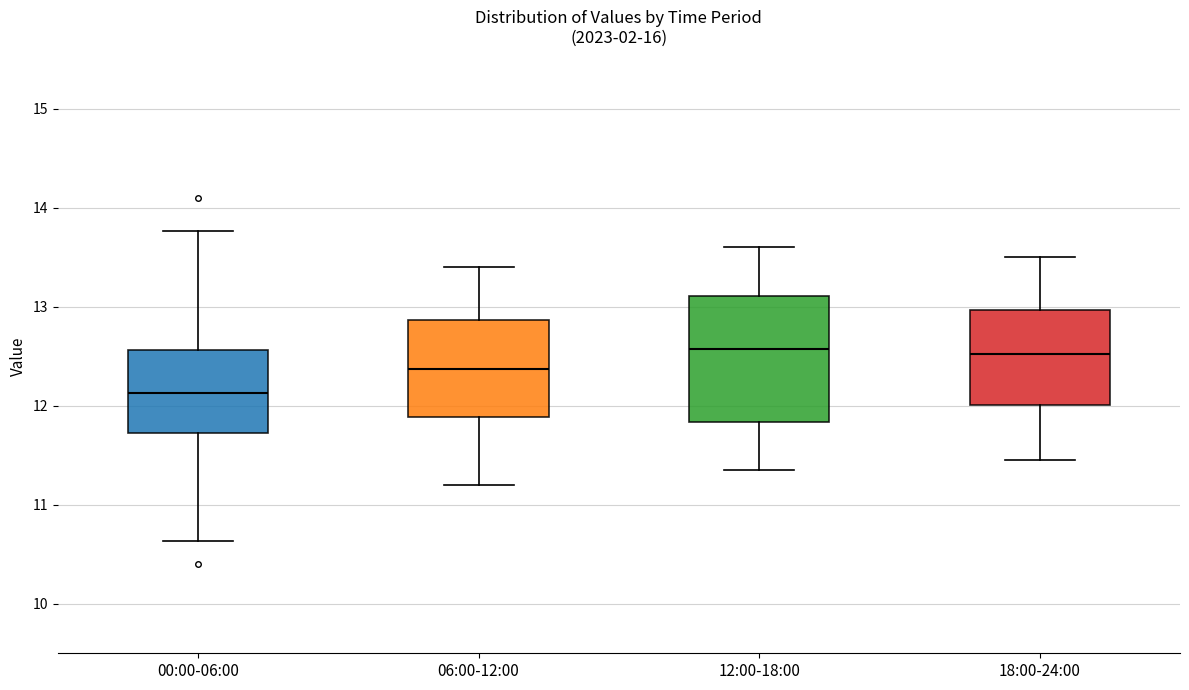

Comparing the boxes themselves (not the whiskers), which one is the tallest?

12:00-18:00